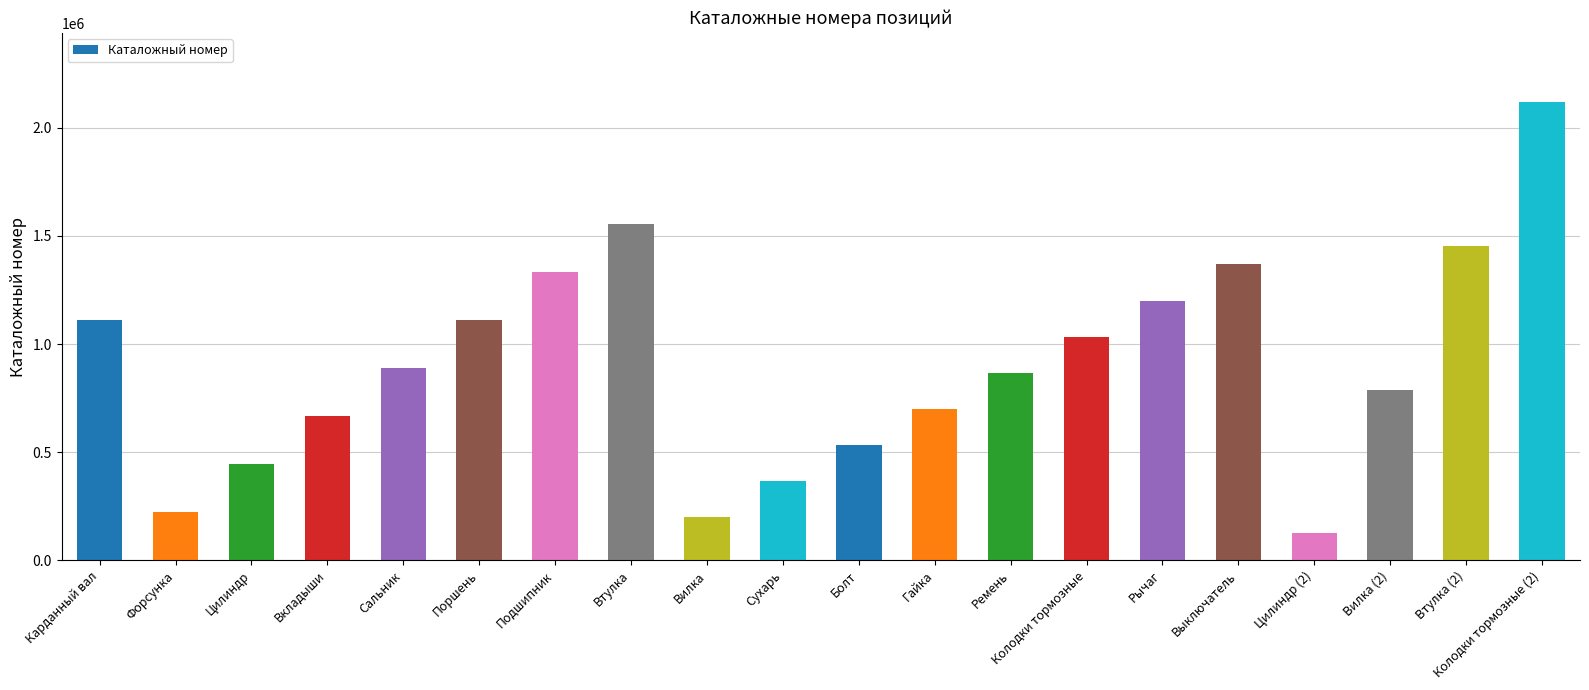

What is the label of the 1st bar from the right?

Колодки тормозные (2)